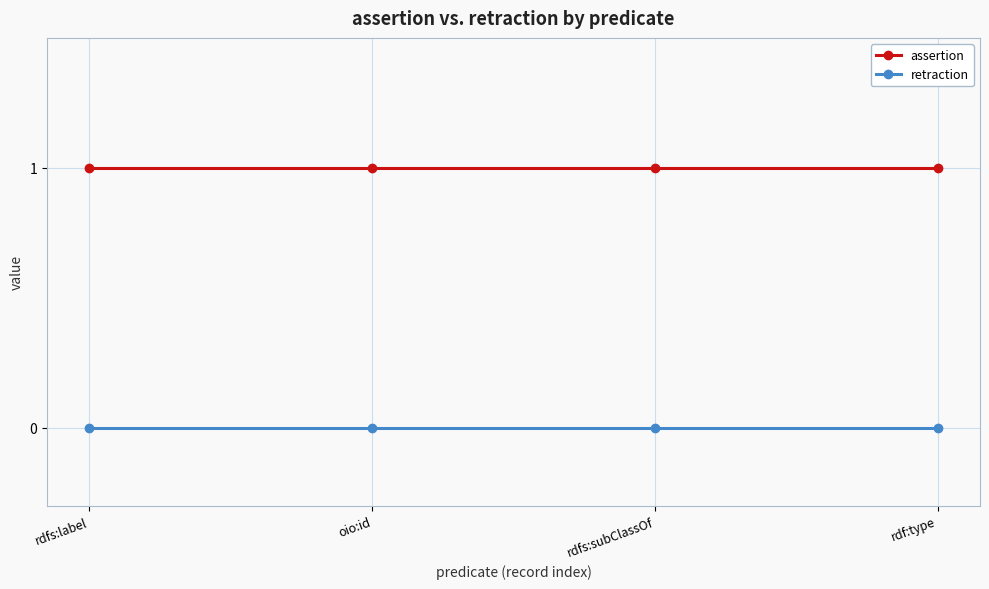

What is the label of the 1st point from the left?

rdfs:label